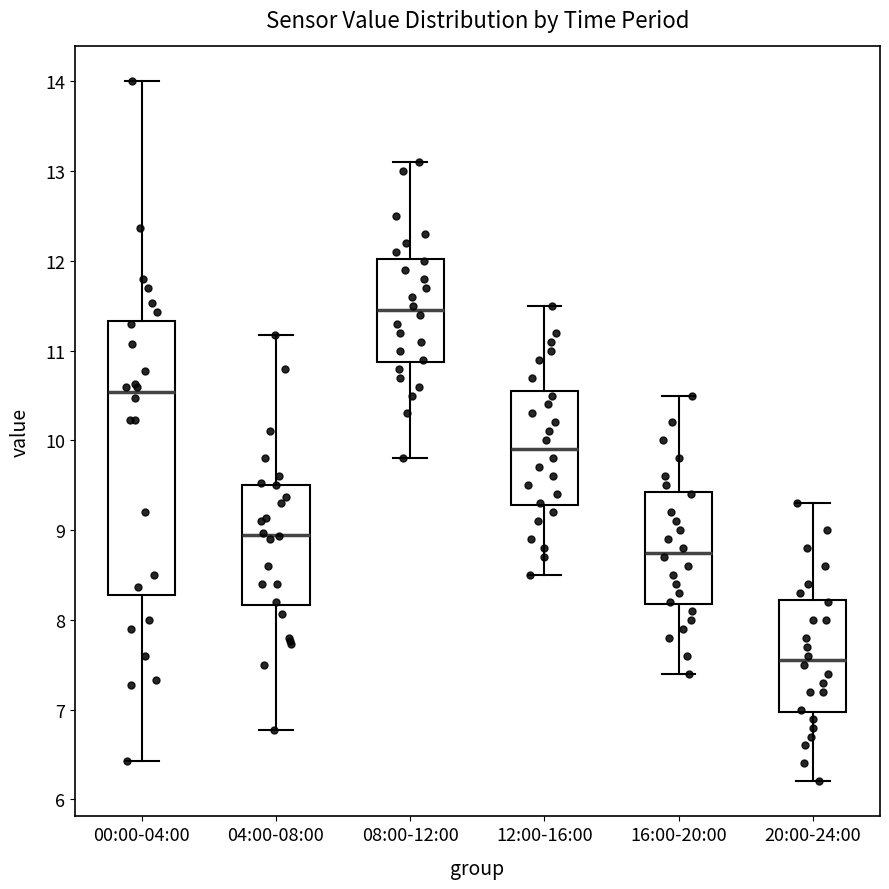

Where does the median line of the box for 16:00-20:00 sit on the y-axis? The values are not printed on the chart, so give them approximately, as read against the axis.

8.8